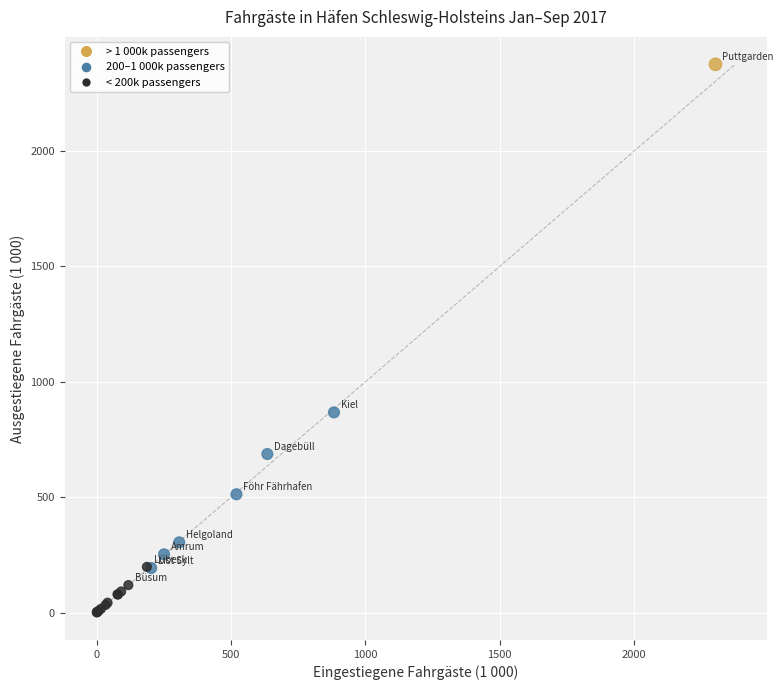

What Y value in the scatter plot is closest to 1188?

867.4